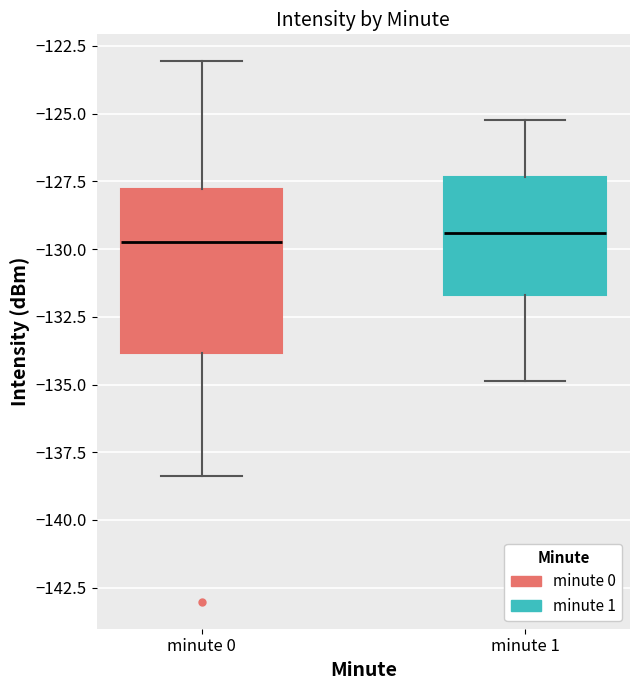

Where is the lower edge of the box for minute 0 on the y-axis? The values are not printed on the chart, so give them approximately, as read against the axis.

-134.0